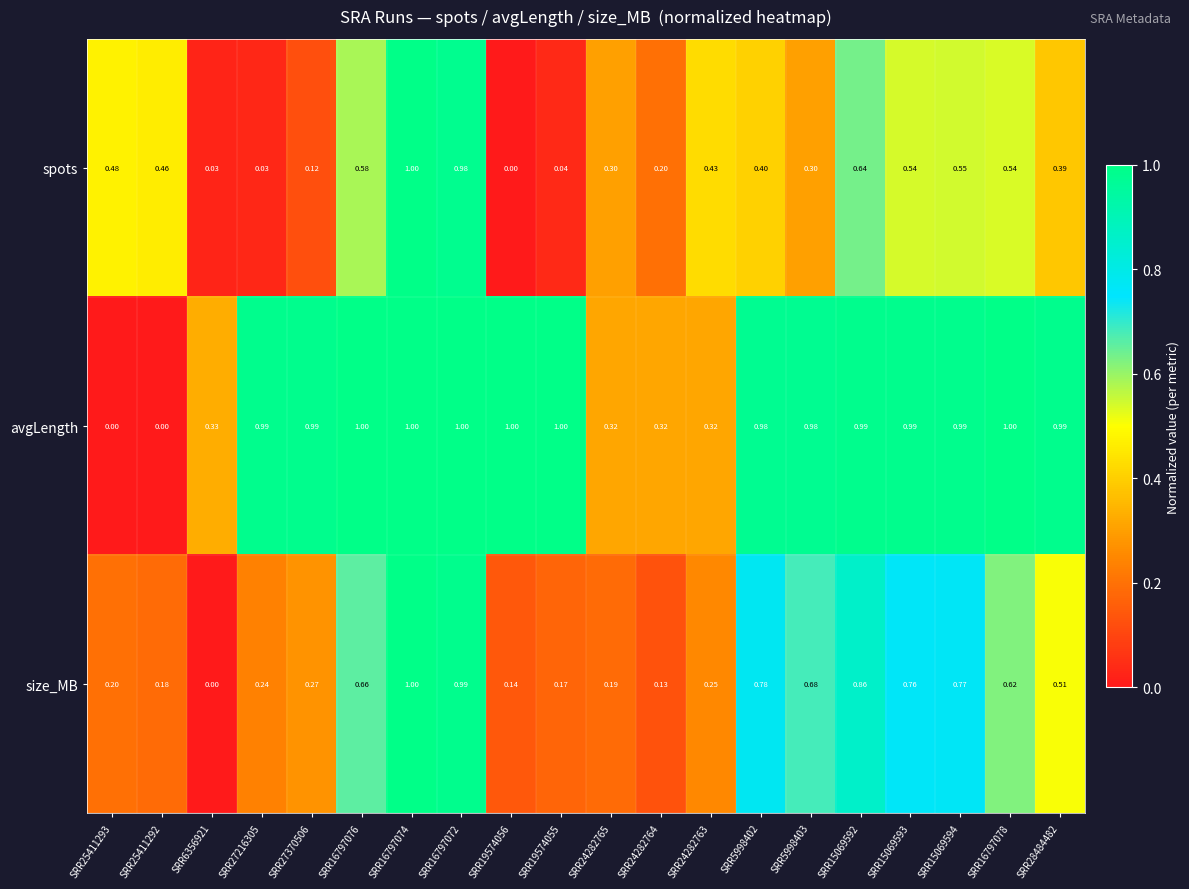

At SRR24282764, list the series in order from largest to smallest.

avgLength, spots, size_MB